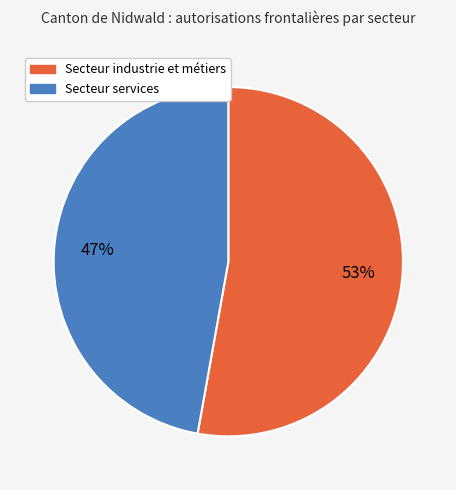

To the nearest percent, what is the difference between the Secteur services and Secteur industrie et métiers slice percentages?

6%